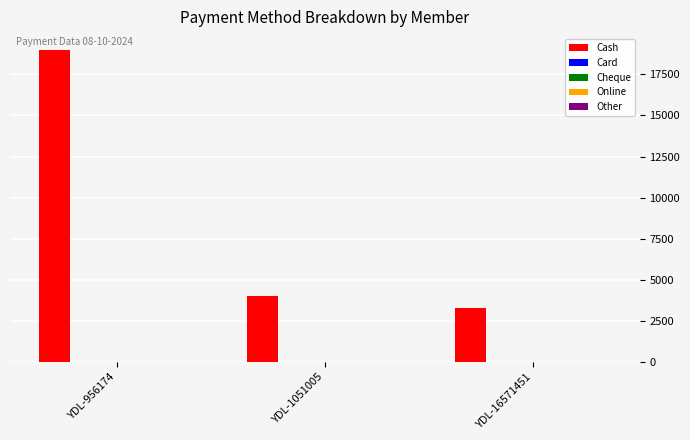

Does the chart contain stacked bars?

No